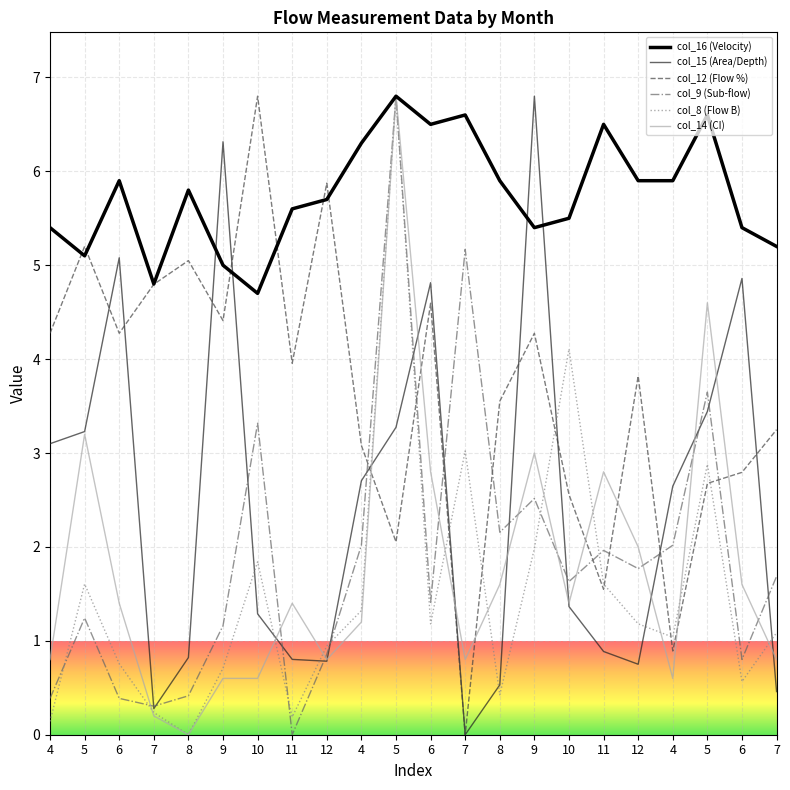

Rank the categories by col_9 (Sub-flow) value from lowest to highest.

11, 7, 4, 6, 8, 6, 12, 9, 5, 6, 10, 7, 12, 11, 4, 4, 8, 9, 10, 5, 7, 5